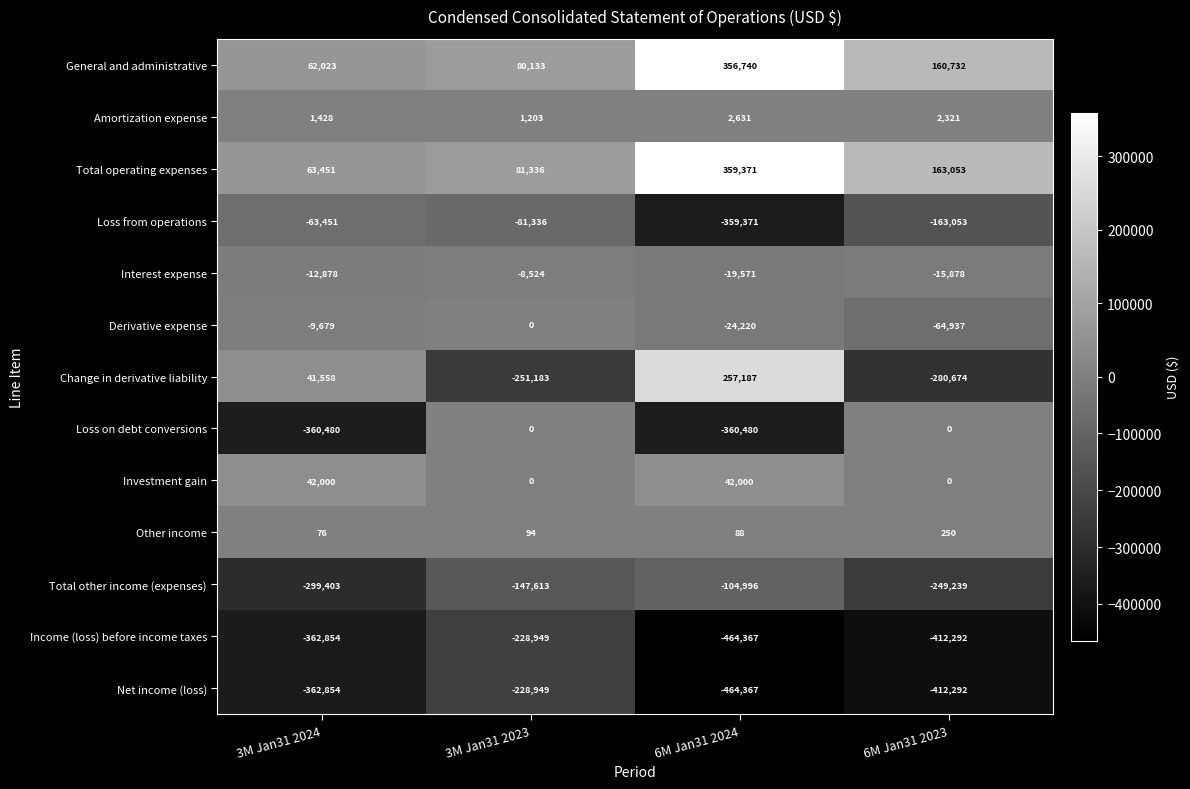

How many Total other income (expenses) values are between -249239 and -104996?

3